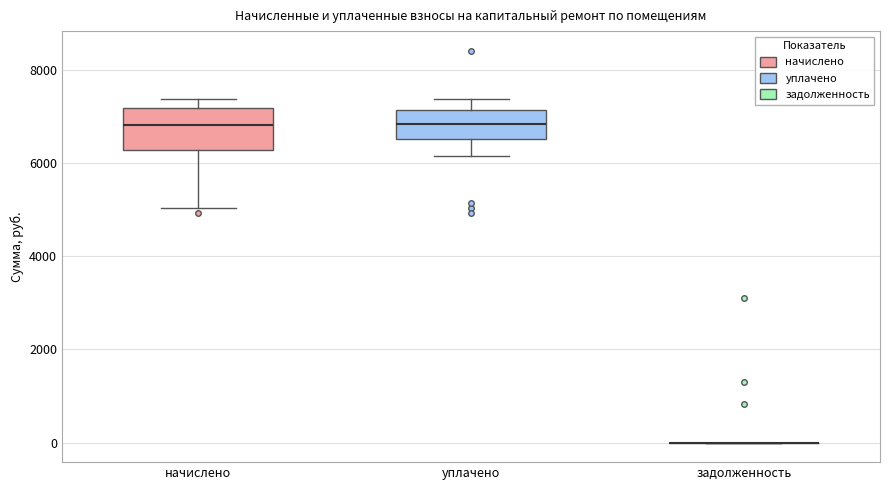

Reading left to right, read every box against the y-axis: the position of its median line, the range the box covers, and the ends of its whiskers. The values are not printed on the chart, so give them approximately, as read against the axis.

начислено: median 6800, box 6200 to 7200, whiskers 5000 to 7400
уплачено: median 6800, box 6600 to 7200, whiskers 6200 to 7400
задолженность: box collapsed to a line at 0, whiskers 0 to 0